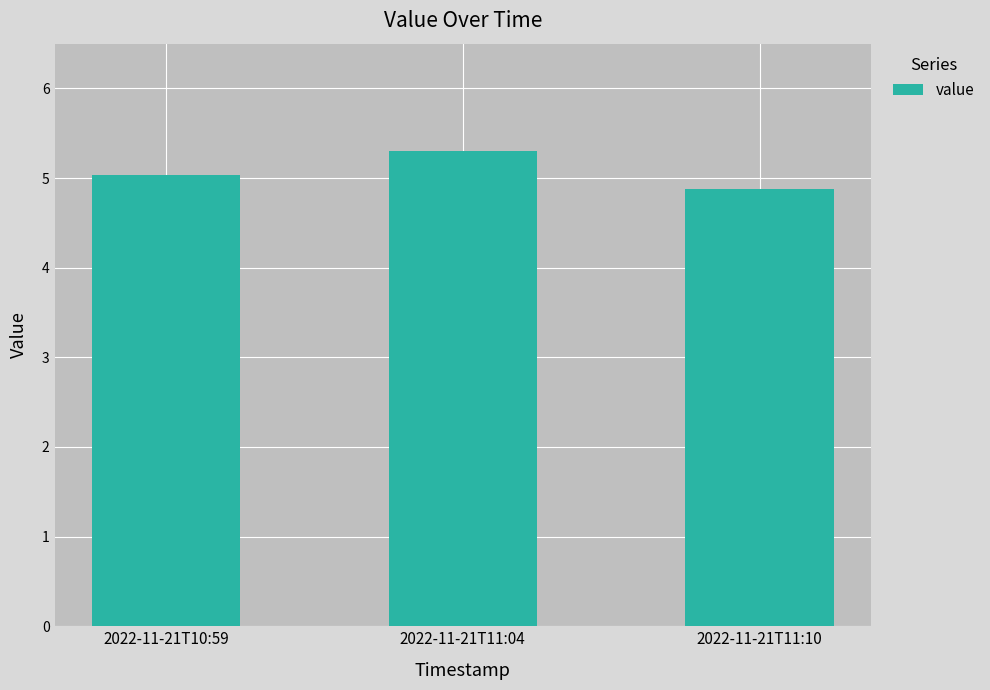

Reading left to right, extract all data points from this chart.

5.0	5.3	4.9